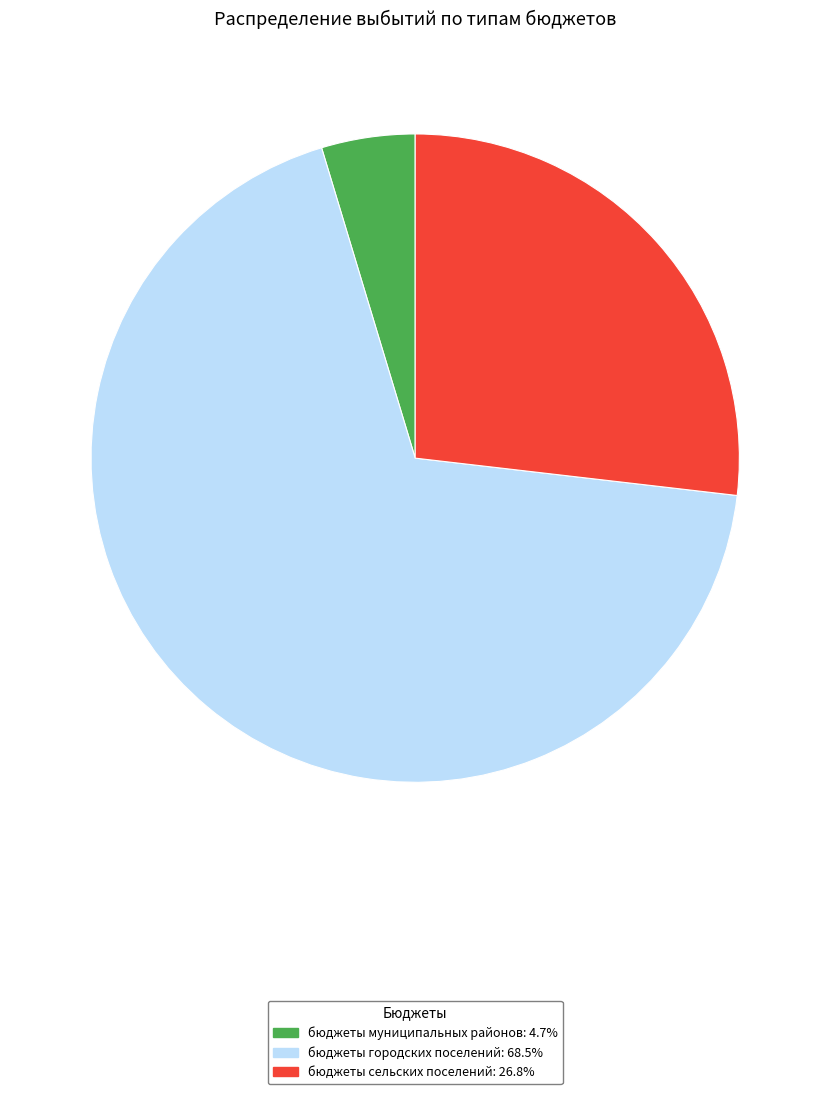

How many segments does this pie chart have?

3